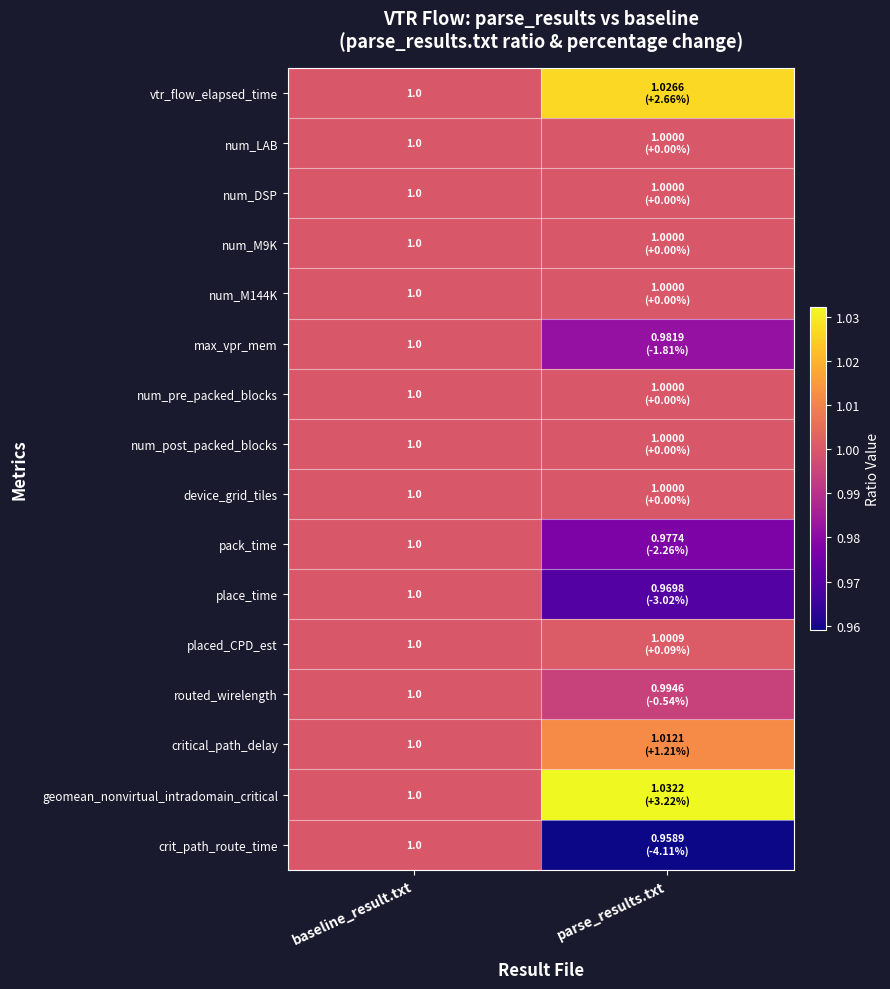

Is it true that num_post_packed_blocks equals 1.0 at baseline_result.txt?

True